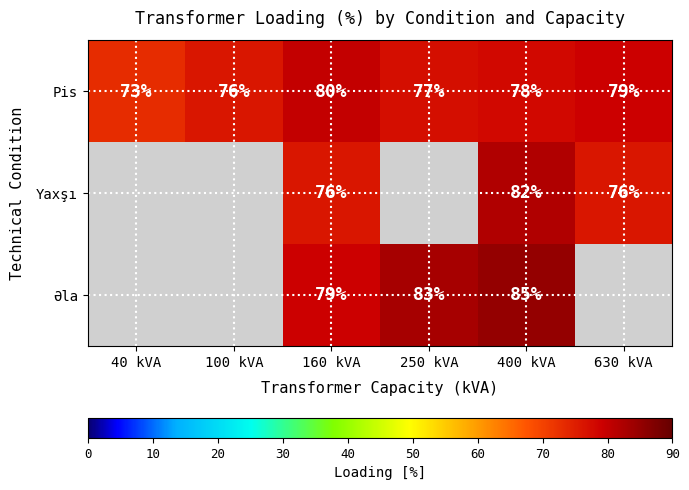

Which category has the lowest value in the Pis series?

40 kVA